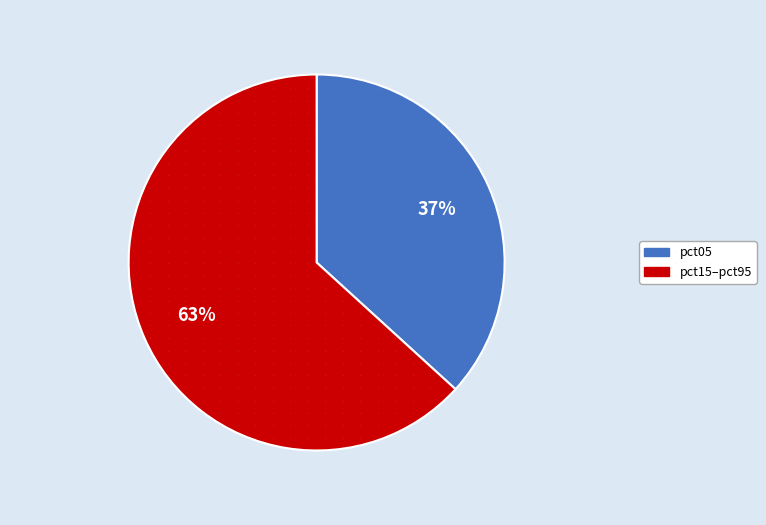

Count the number of slices in the pie.

2